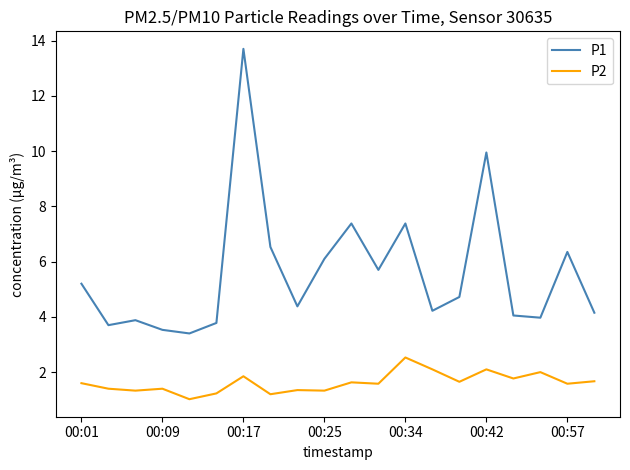

Which series has the widest spread of values?

P1